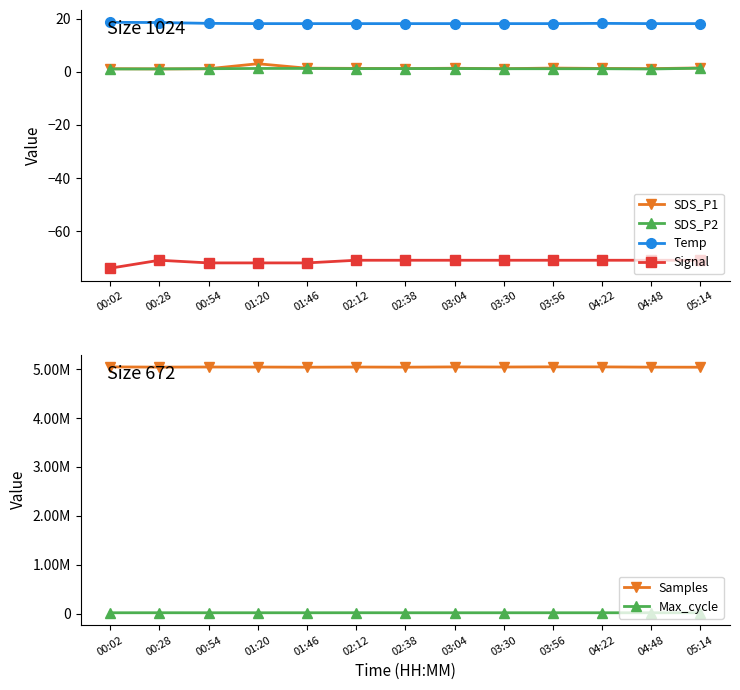

True or false: Signal and SDS_P2 cross at least once.

False